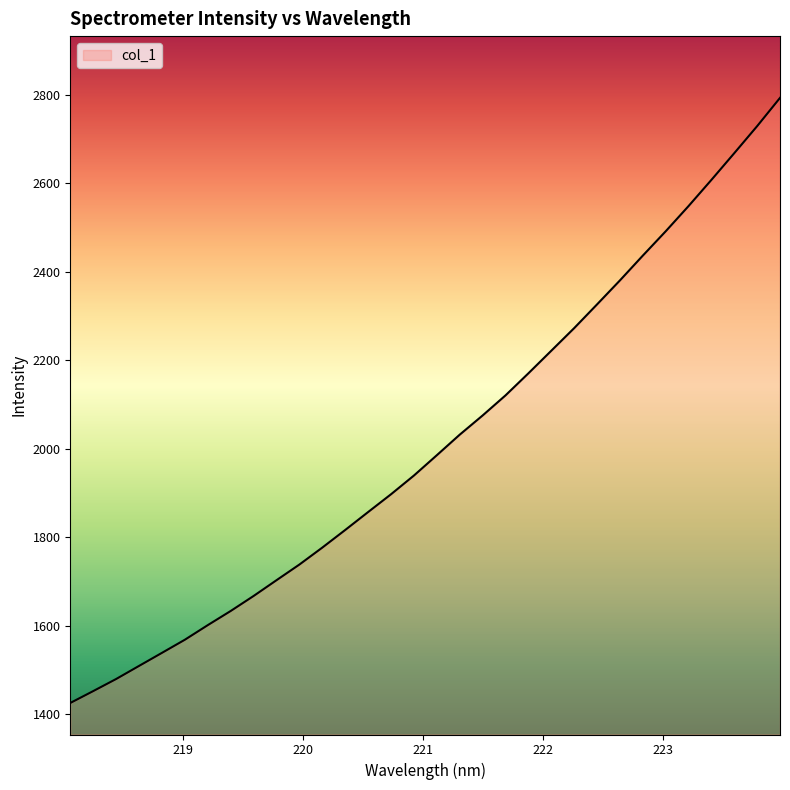

What is the maximum value shown in the chart?

2792.4